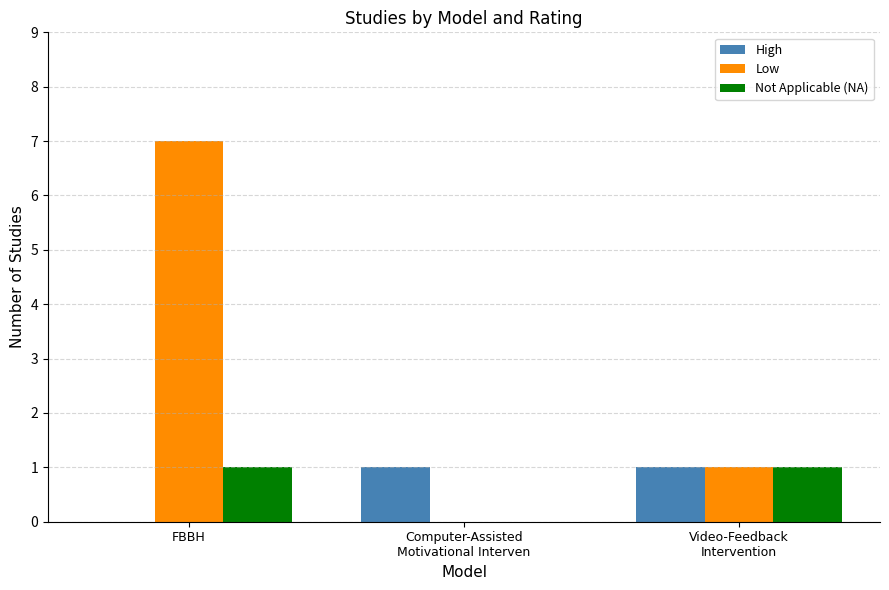

At which category is the sum across all series the highest?

FBBH